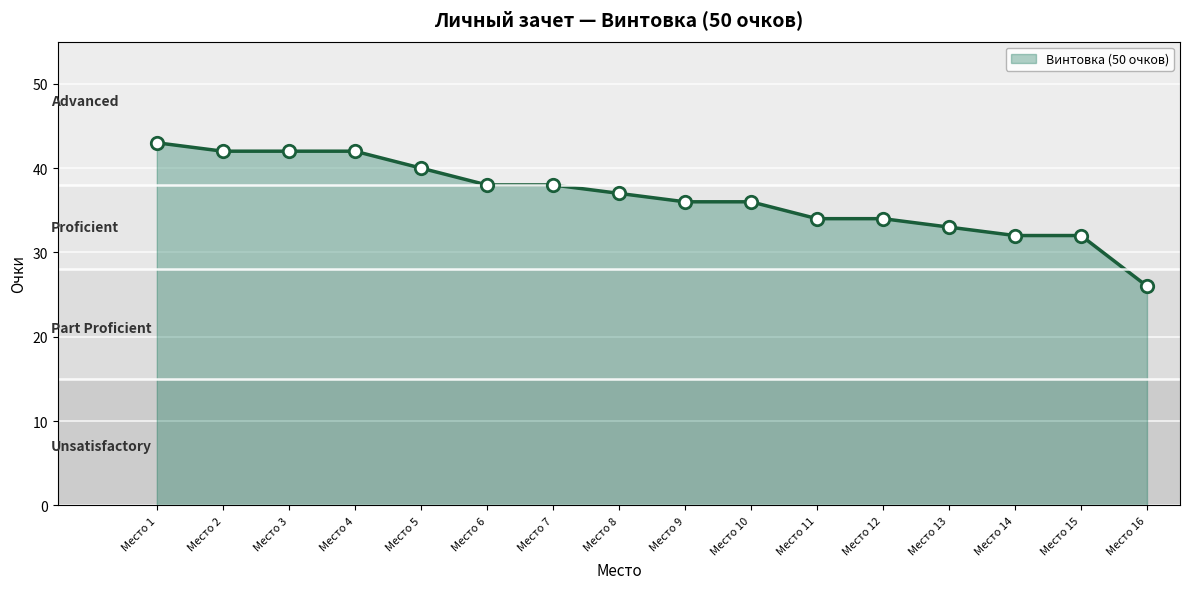

Approximately how many times larger is the value at Место 2 compared to Место 8?

1.1